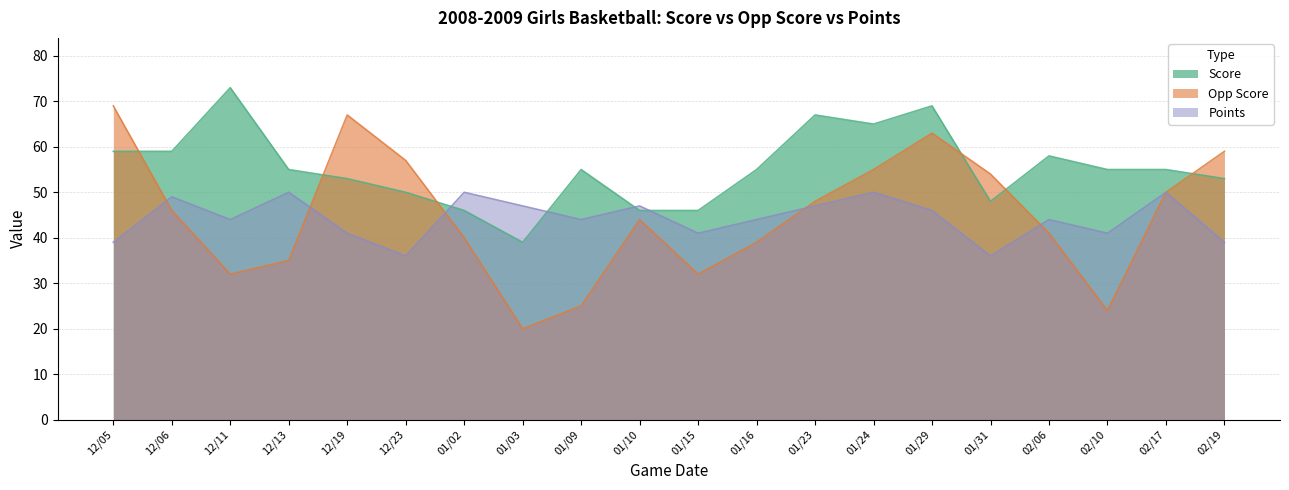

What position from the left is 01/10?

10